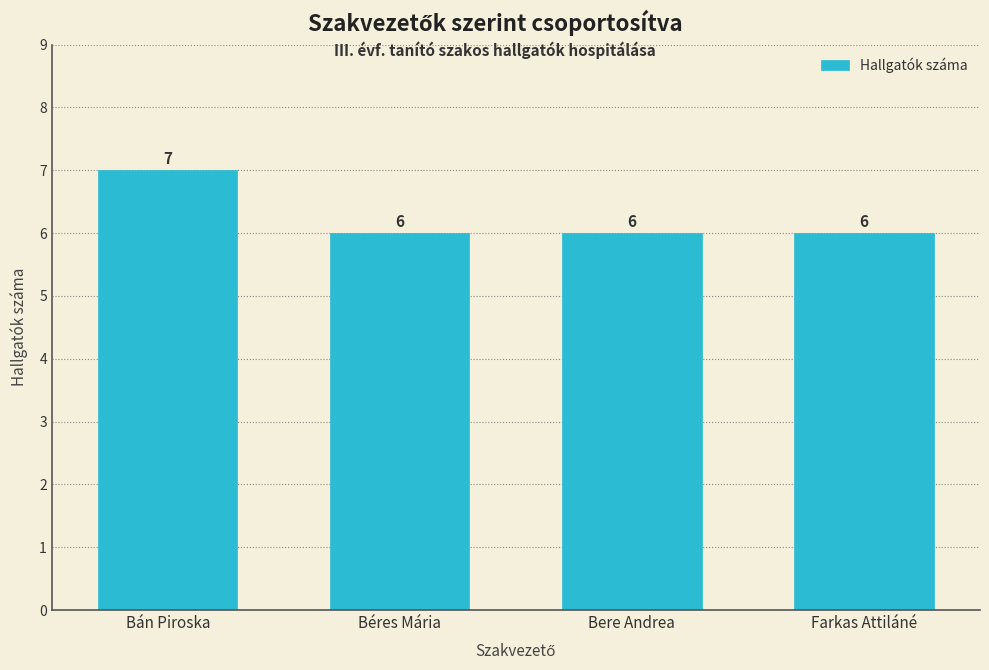

Reading right to left, transcribe all the data shown in this chart.

6	6	6	7